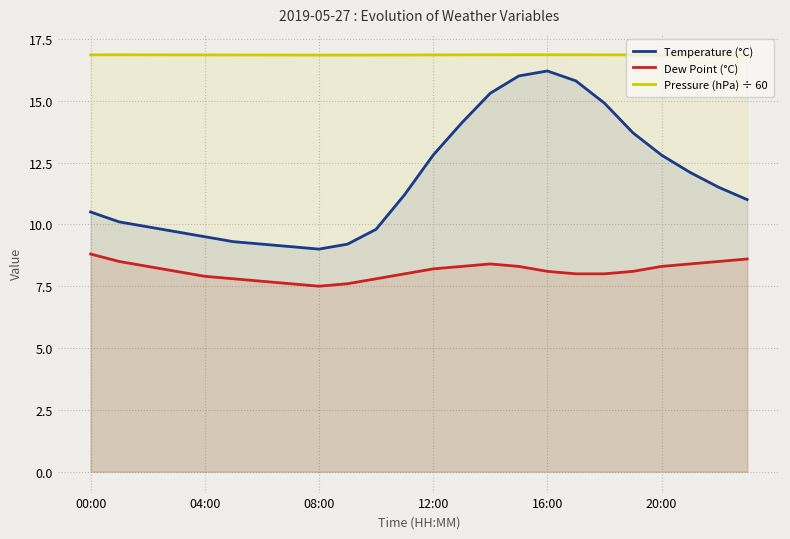

List the series in order of their peak value, highest first.

Pressure (hPa) ÷ 60, Temperature (°C), Dew Point (°C)